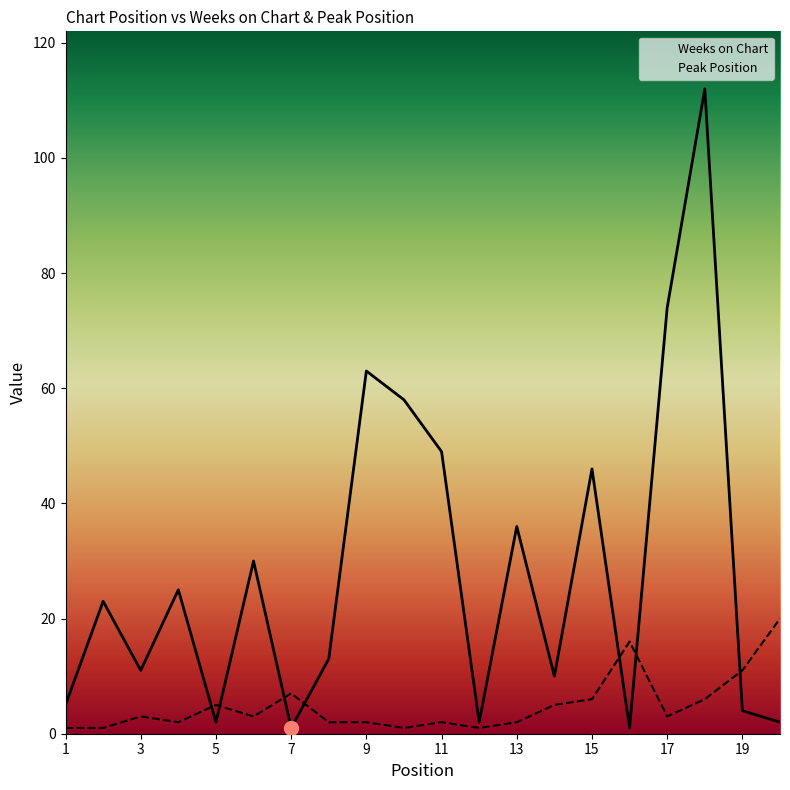

What is the sum of the Peak Position values at 5 and 1?

6